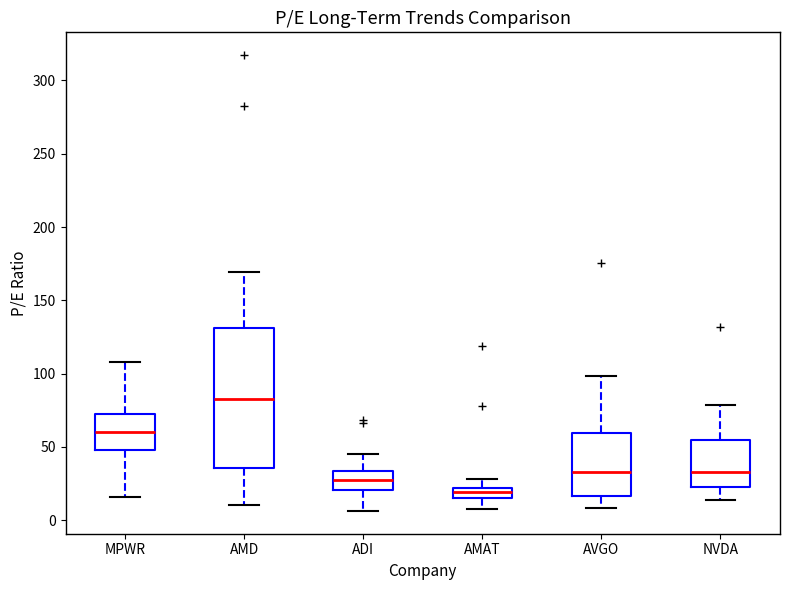

Where does the lower whisker of the box for AMD end on the y-axis? The values are not printed on the chart, so give them approximately, as read against the axis.

10